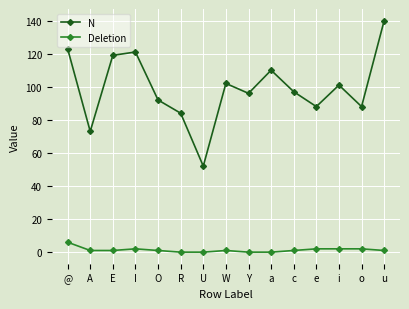

Rank the series by their maximum value, from highest to lowest.

N, Deletion